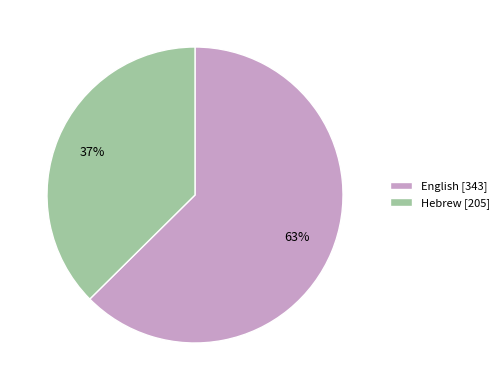

To the nearest percent, what percentage of the pie is Hebrew?

37%